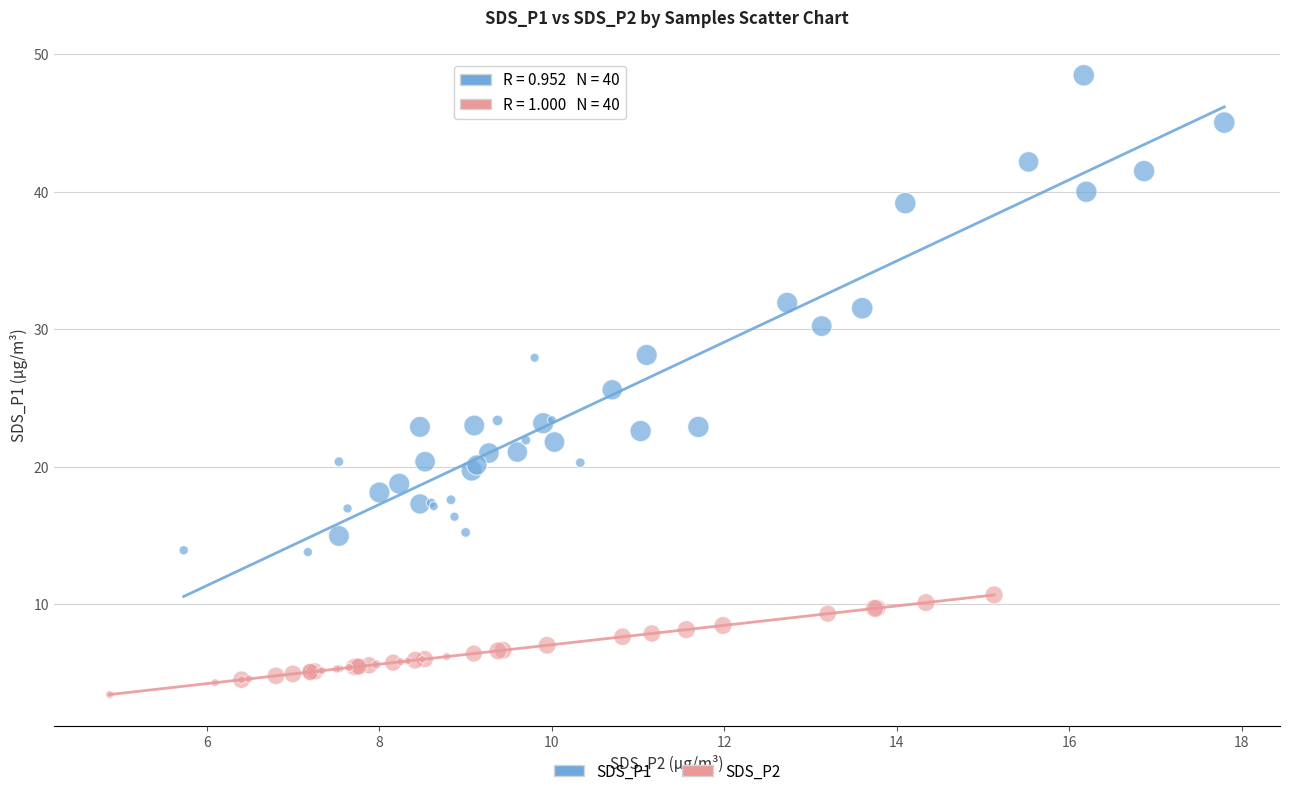

What are all the series names shown in the legend?

SDS_P1, SDS_P2